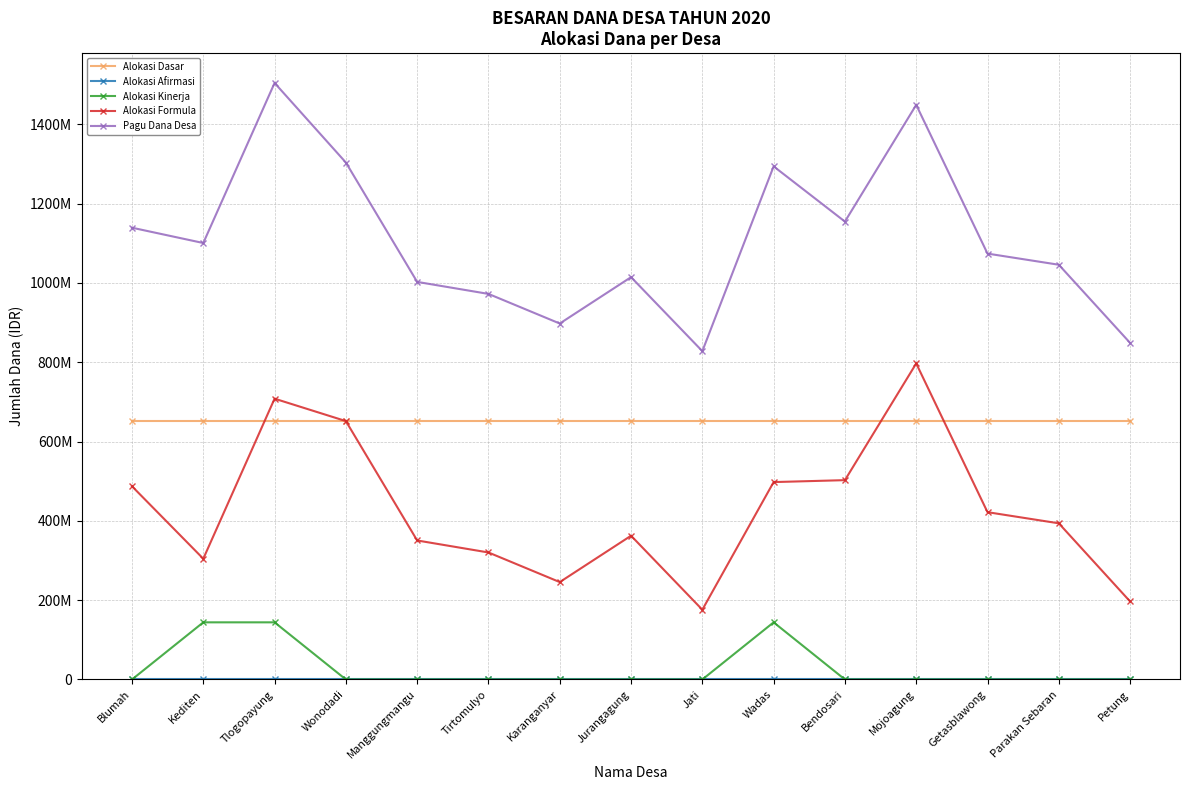

Is this an area chart (filled region under the line)?

No